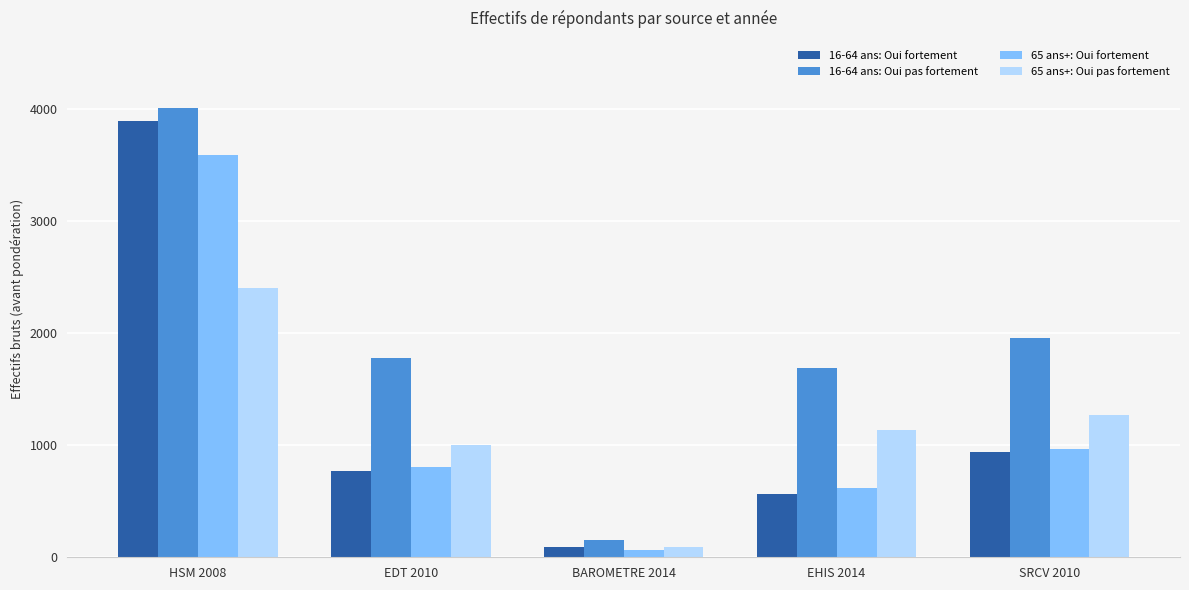

What is the minimum value for 65 ans+: Oui pas fortement?

93